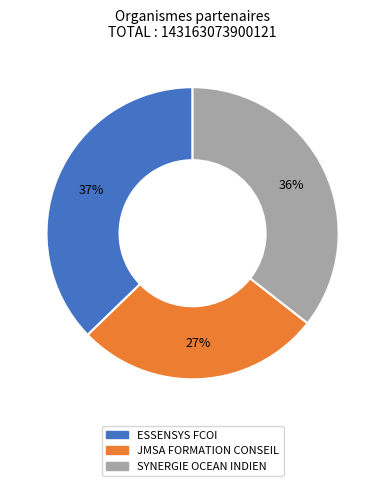

Does SYNERGIE OCEAN INDIEN represent more than half of the total?

No